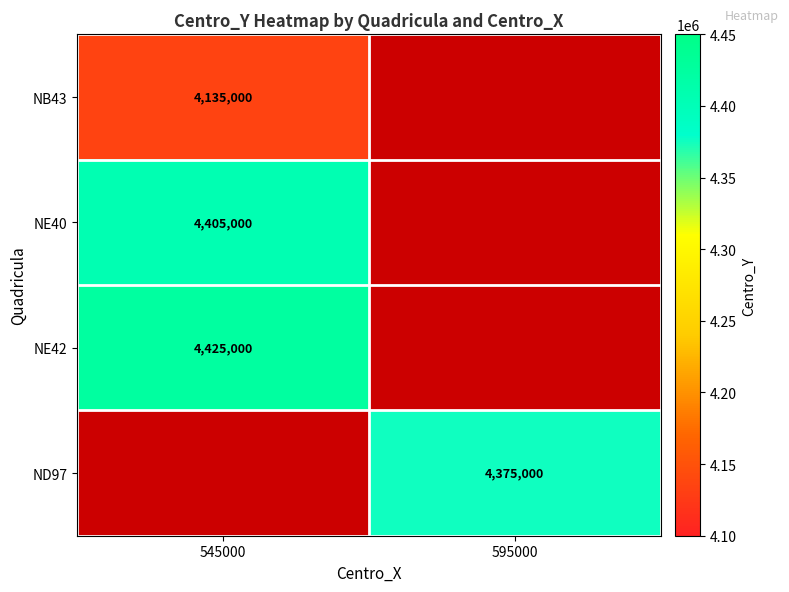

Which category has the lowest value across all series?

595000